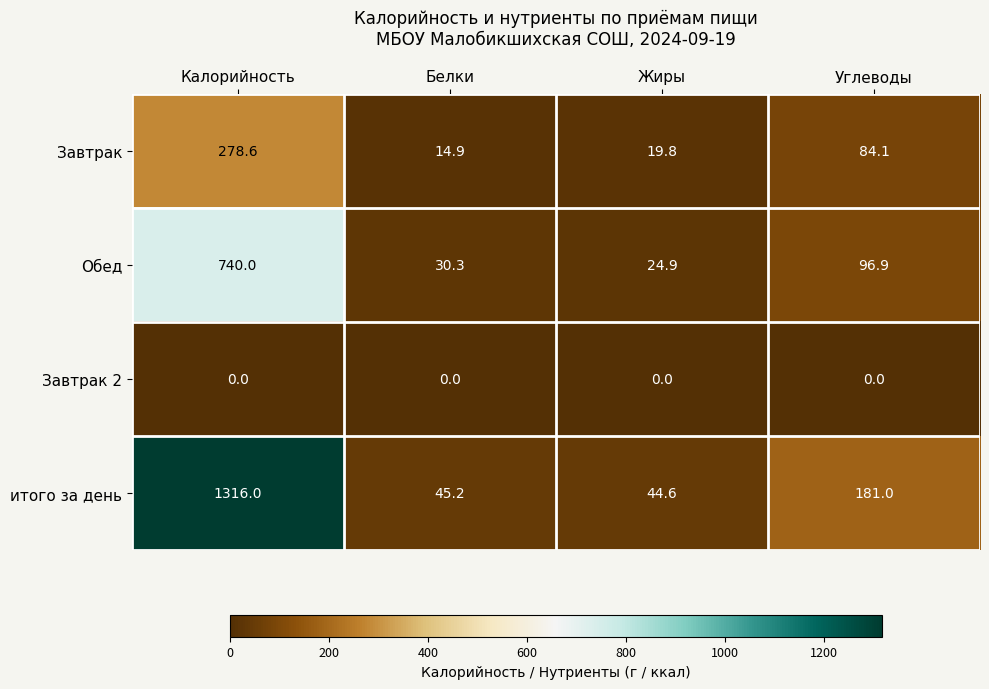

What is the total value across all series at Белки?

90.4